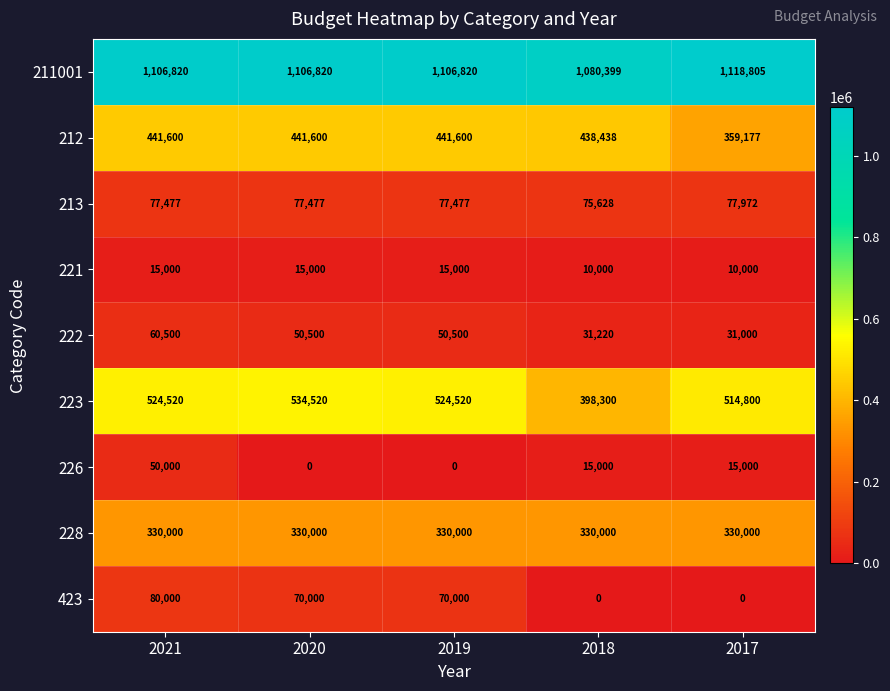

Which series has the largest total across all categories?

211001